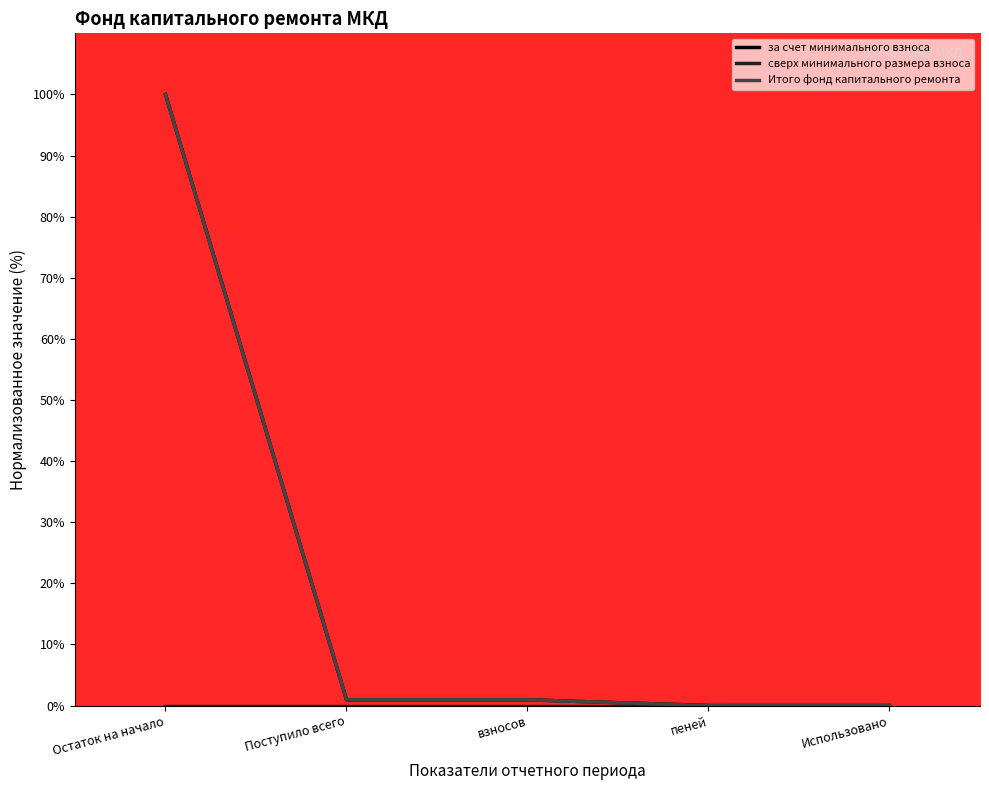

How many values in the за счет минимального взноса series exceed 0?

3